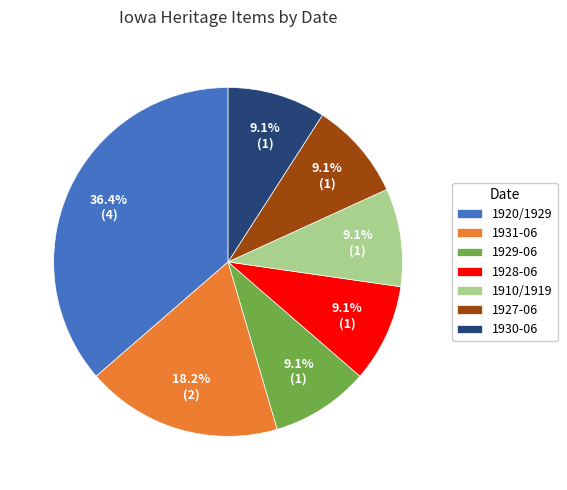

Count the number of slices in the pie.

7